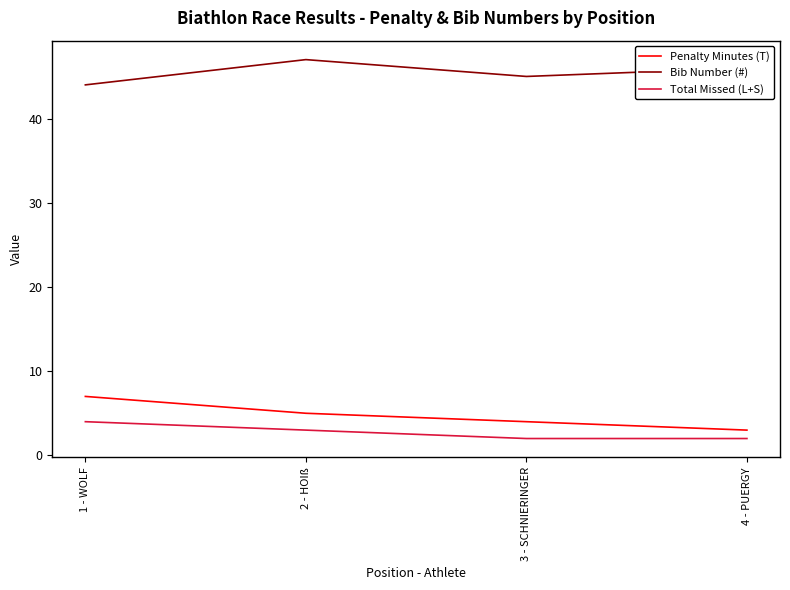

How many Total Missed (L+S) values are between 2 and 4?

4